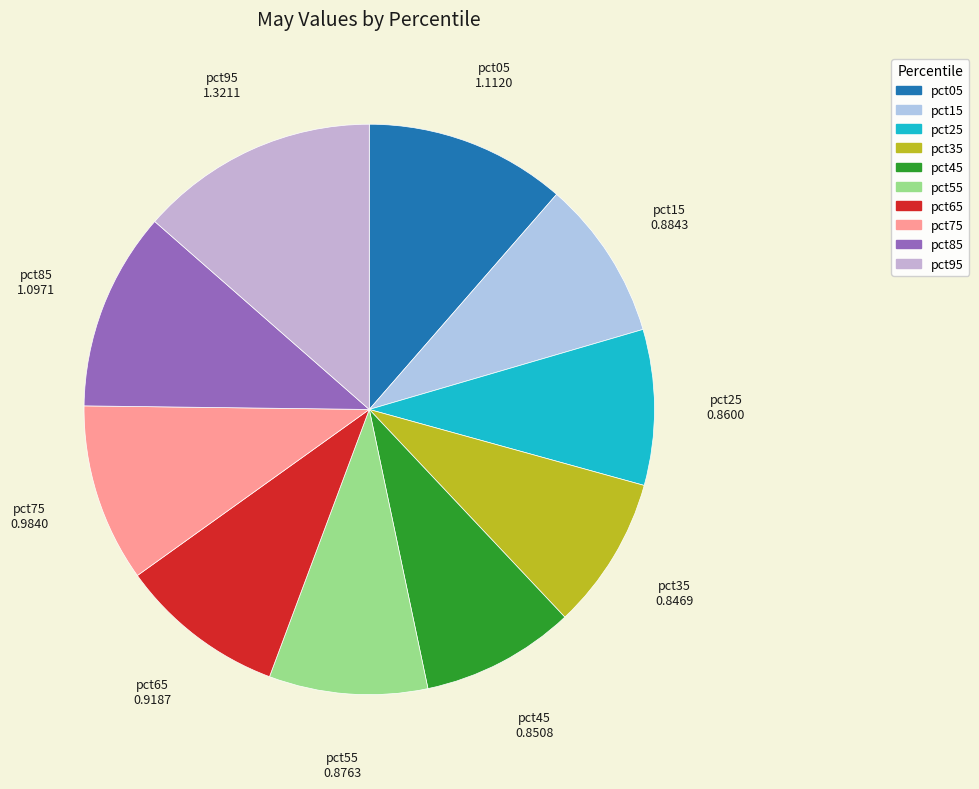

The pct65 slice represents 18% of the pie. True or false?

False